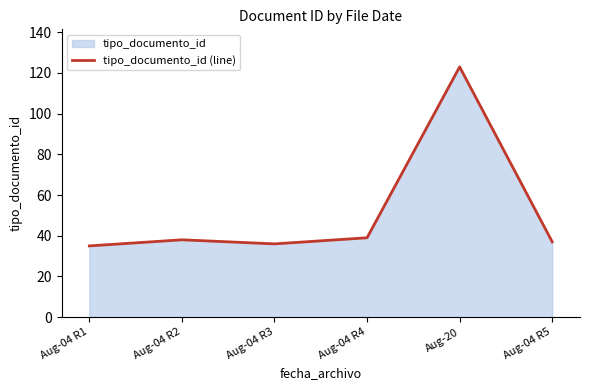

What is the sum of all values?

308